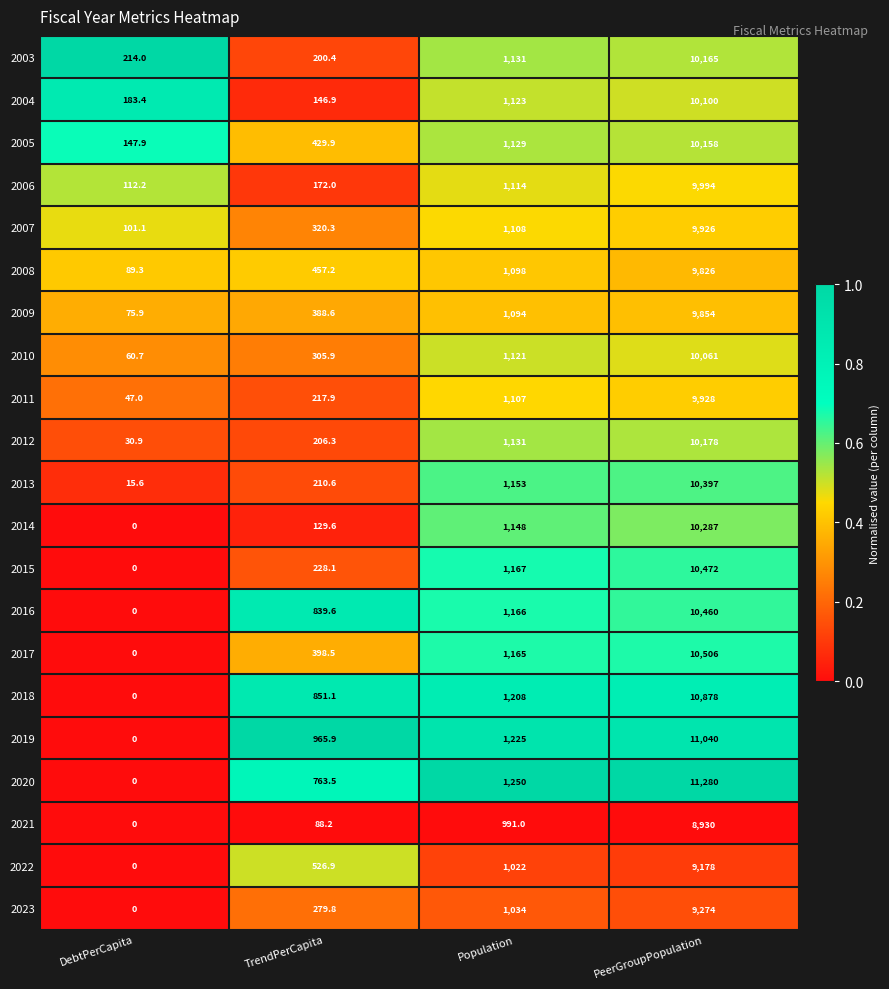

What is the spread (max minus min) of values at DebtPerCapita?

214.0